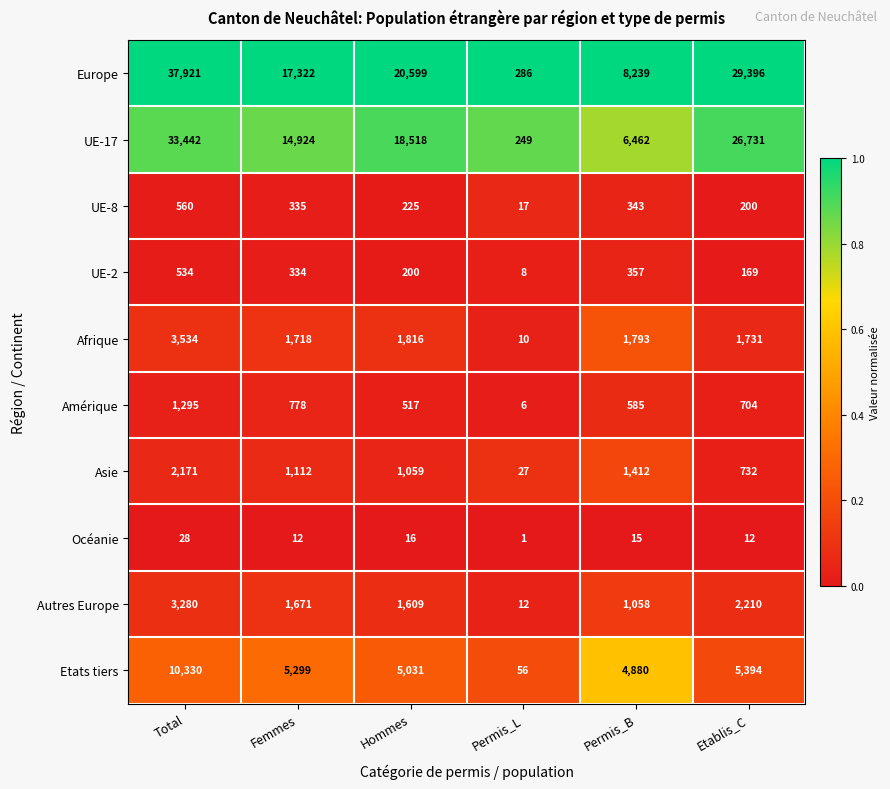

Between Total and Permis_L, which series saw the biggest shift?

Europe